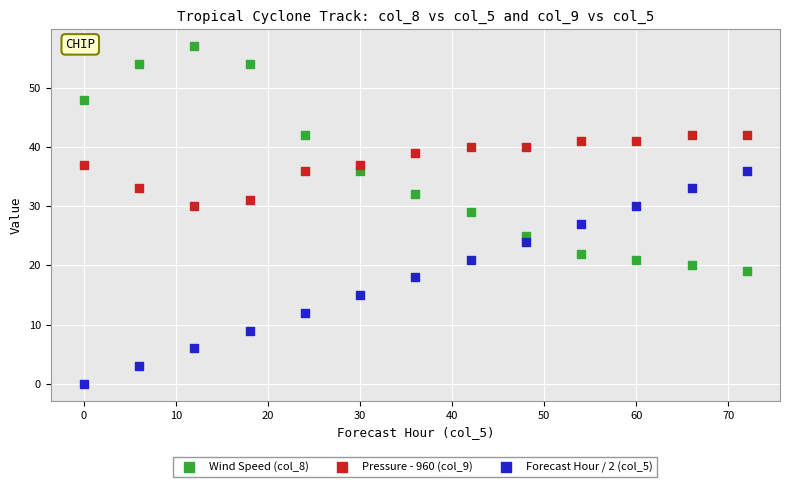

Which series has the largest Y range (max minus min)?

Wind Speed (col_8)